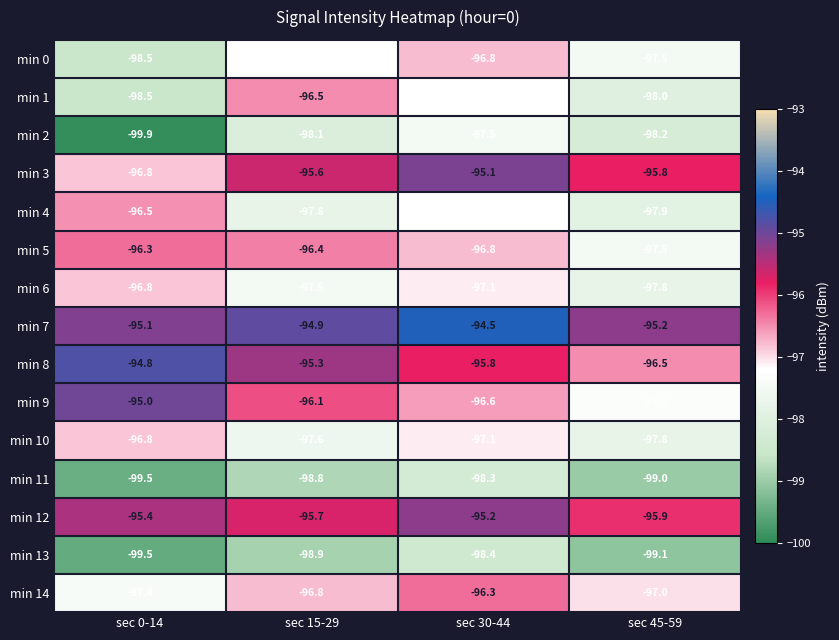

What is the difference between the min 3 values at sec 45-59 and sec 30-44?

0.7